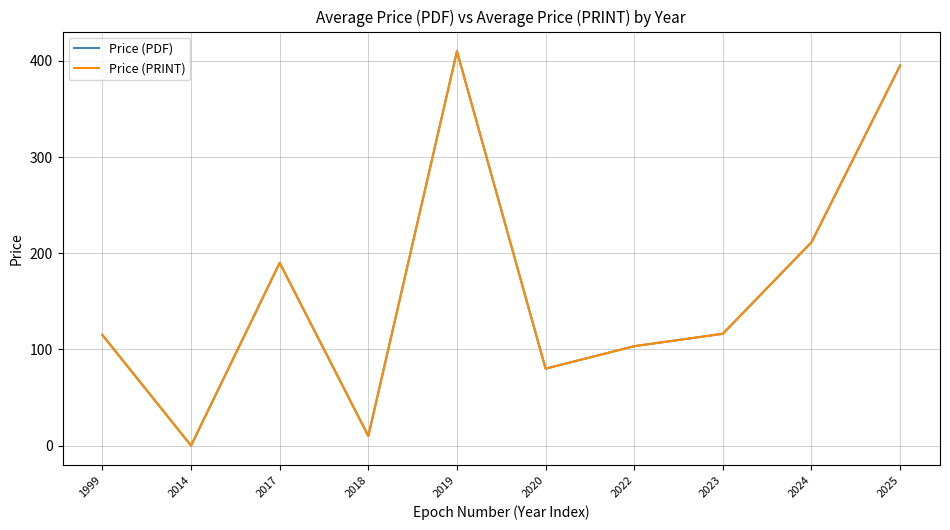

Does the chart have visible grid lines?

Yes